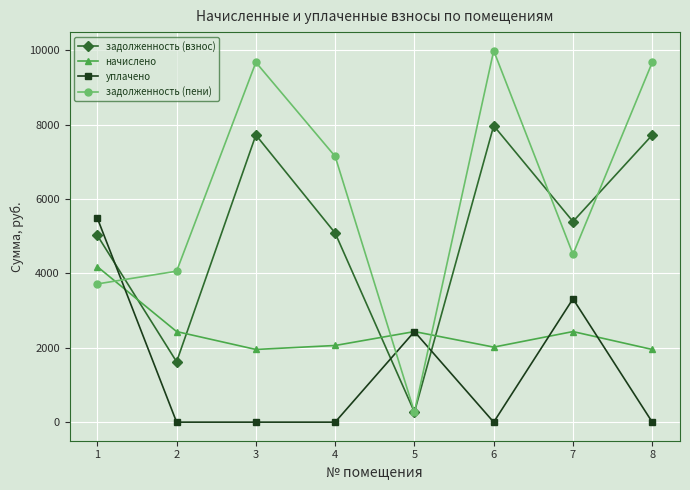

Where is уплачено nearest to the value 2741?

5